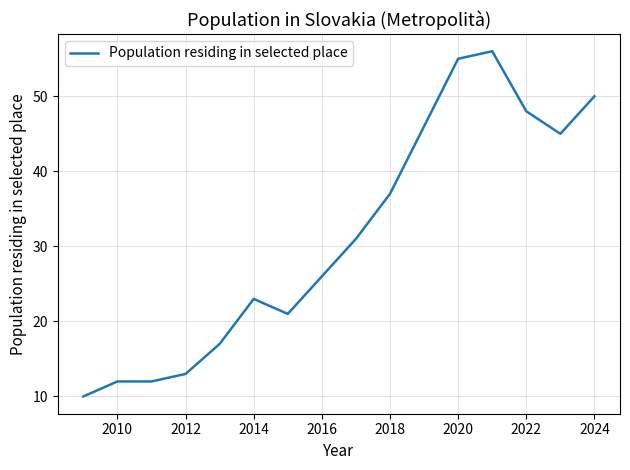

What is the difference between the maximum and minimum values?

46